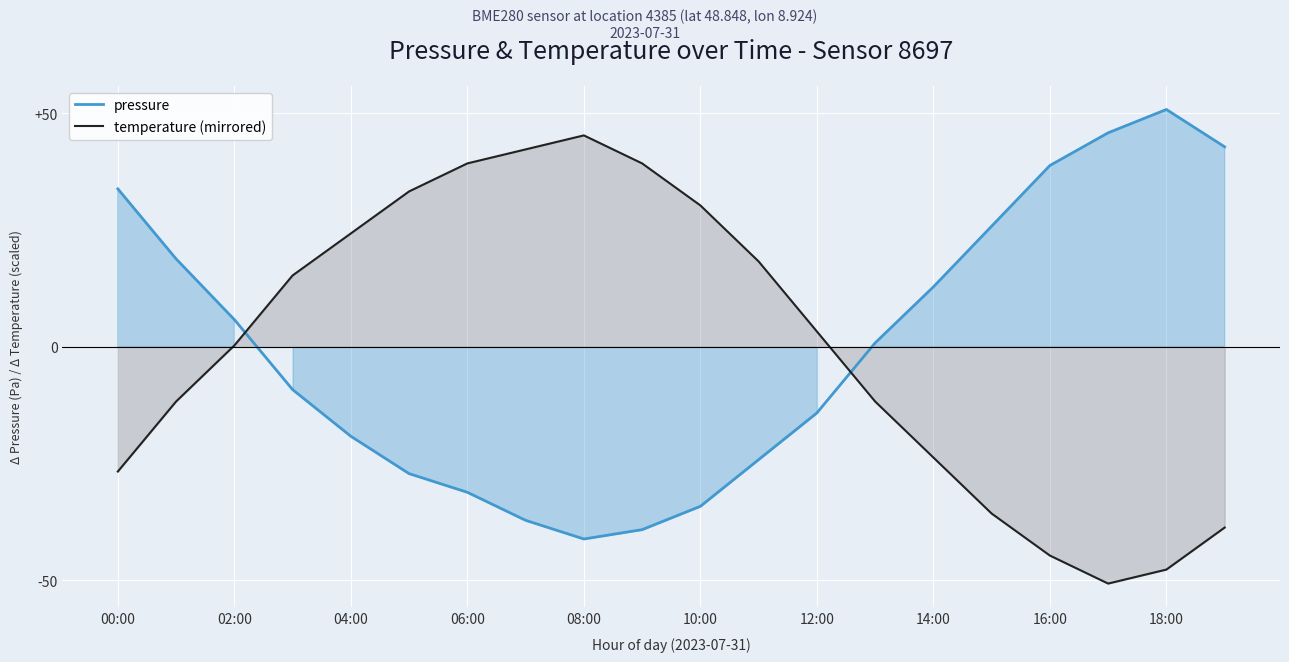

Reading left to right, list all the values displayed in this chart.

pressure: 33.9	18.9	5.9	-9.1	-19.1	-27.1	-31.1	-37.1	-41.1	-39.1	-34.1	-24.1	-14.1	0.9	12.9	25.9	38.9	45.9	50.9	42.9
temperature (mirrored): -26.7	-11.7	0.3	15.3	24.3	33.3	39.3	42.3	45.3	39.3	30.3	18.3	3.3	-11.7	-23.7	-35.7	-44.7	-50.7	-47.7	-38.7